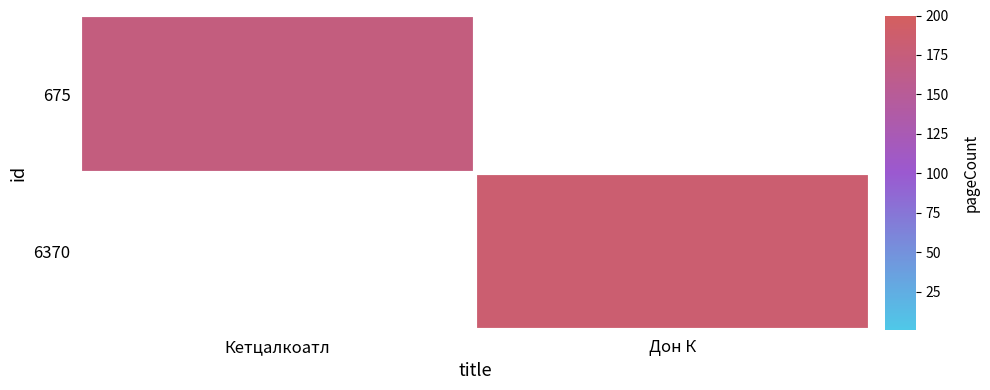

At how many categories does at least one series exceed 173?

1